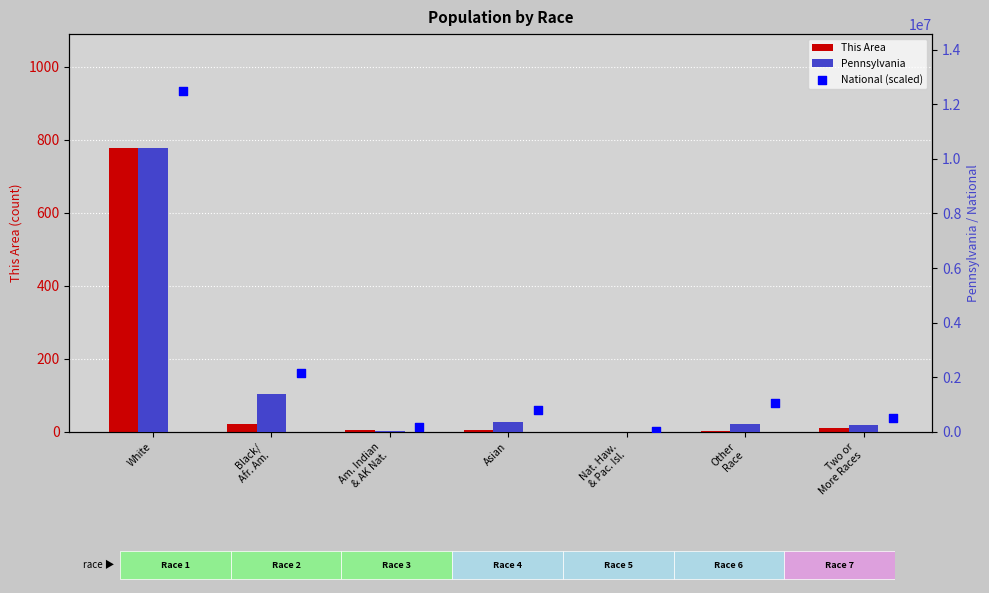

Which series reaches the maximum Y coordinate?

National (scaled)